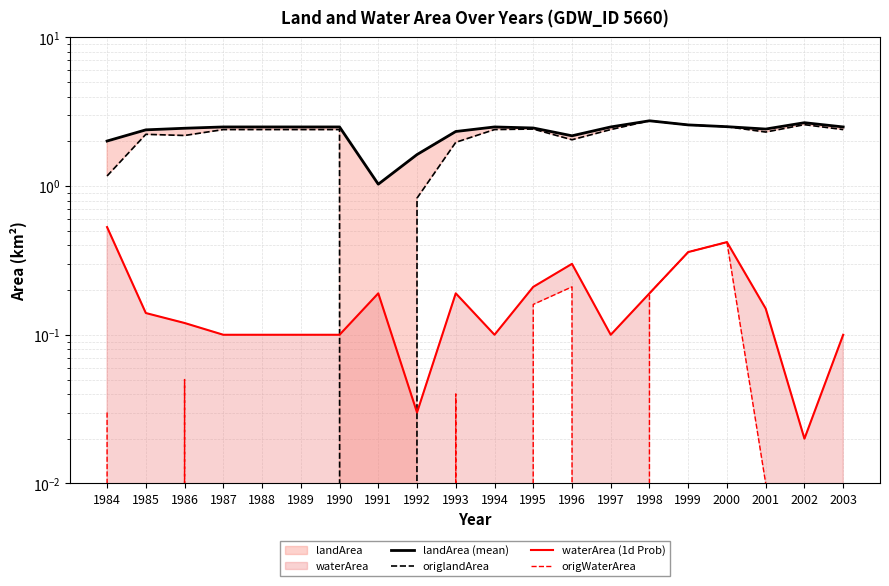

The value of landArea (mean) at 1998 is 2.8. True or false?

True